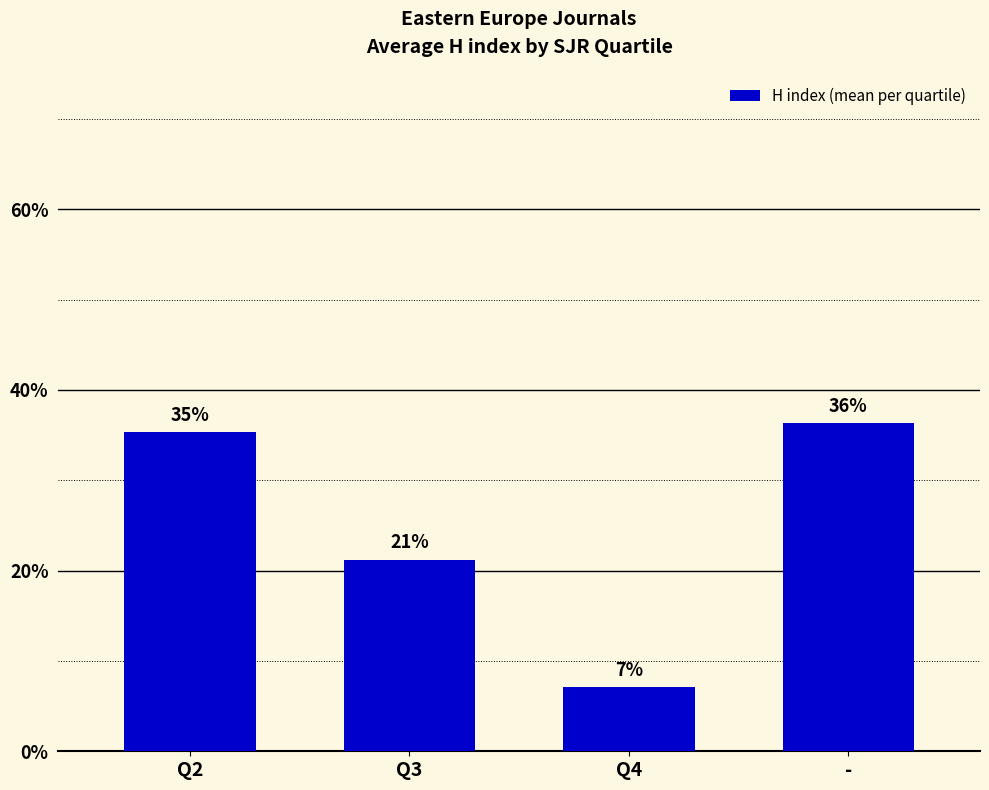

How many bars are there in total?

4